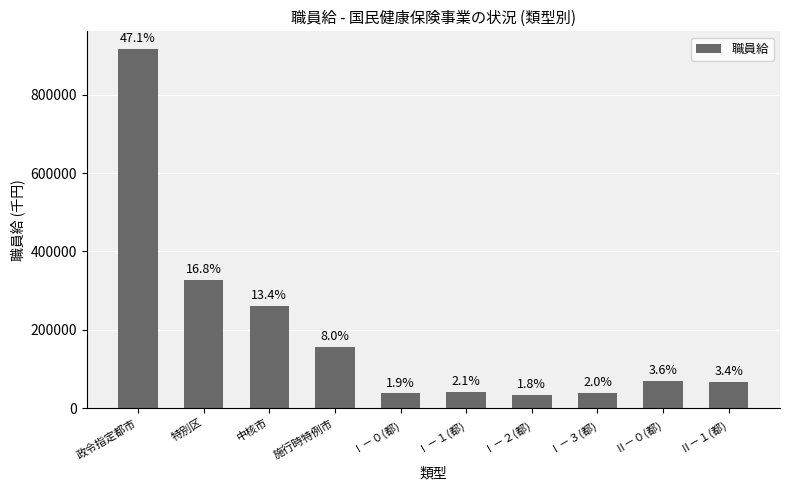

How many bars are there in total?

10